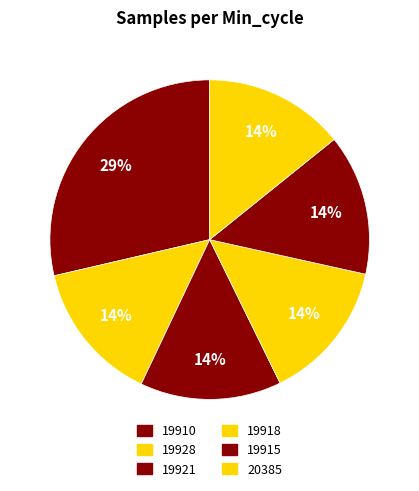

How many slices are in this pie chart?

6